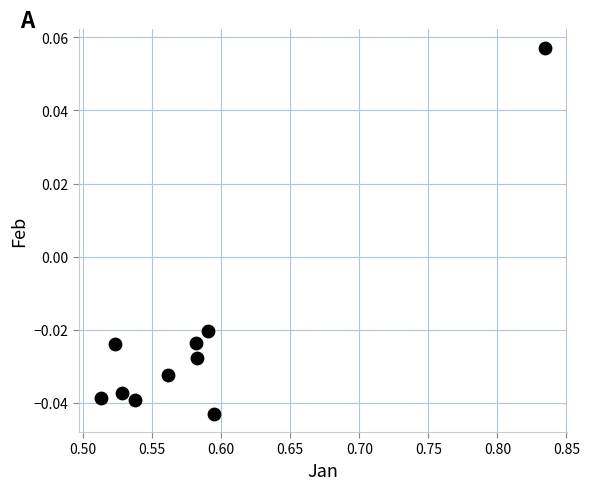

What is the average X value?

0.6